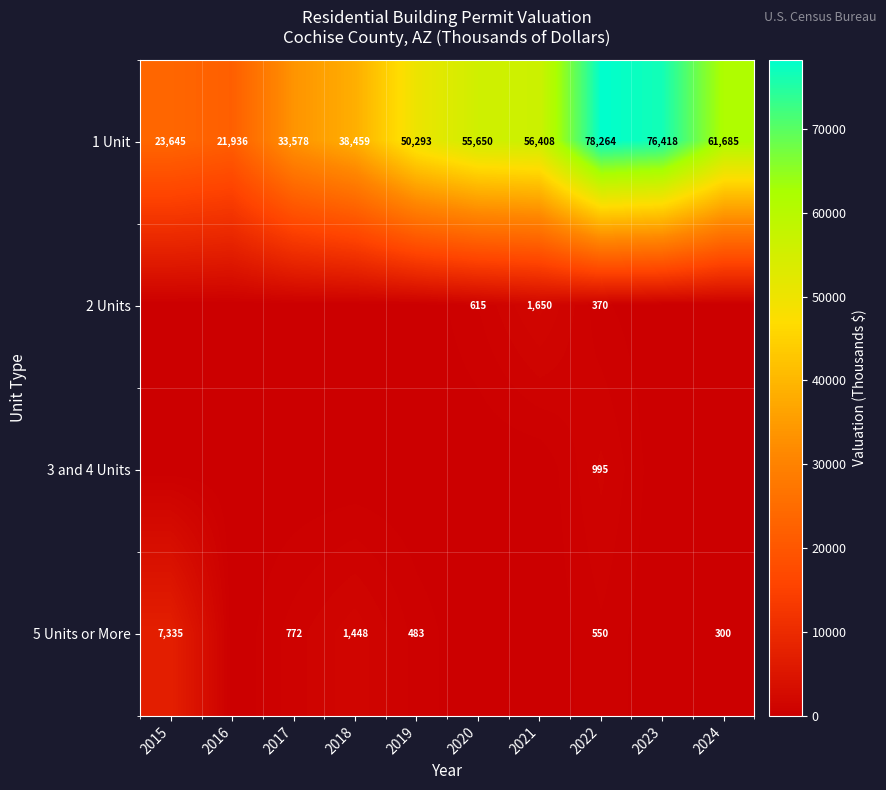

Is the value of 2 Units at 2022 greater than the value of 3 and 4 Units at 2022?

No